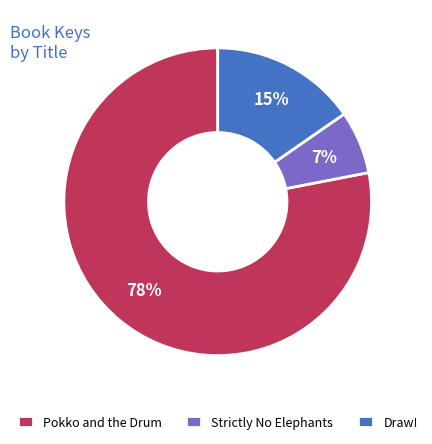

Between Draw! and Pokko and the Drum, which is larger?

Pokko and the Drum